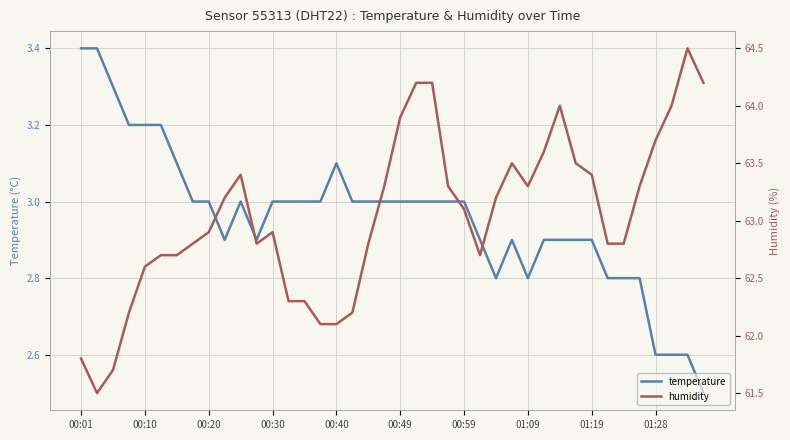

How many values in the temperature series are below 3?

17